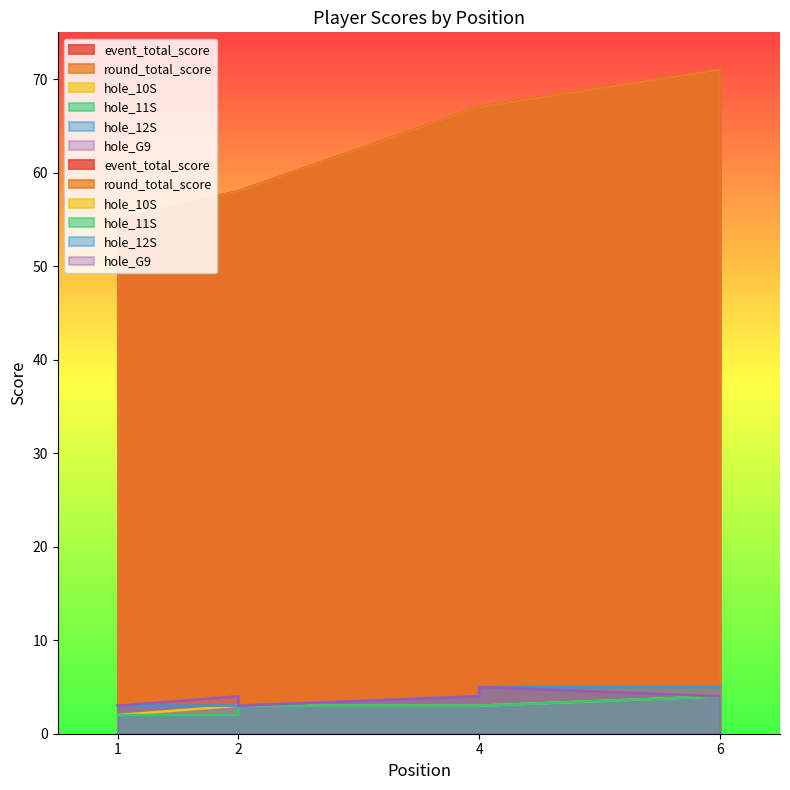

What value does the hole_12S series have at 1?

3